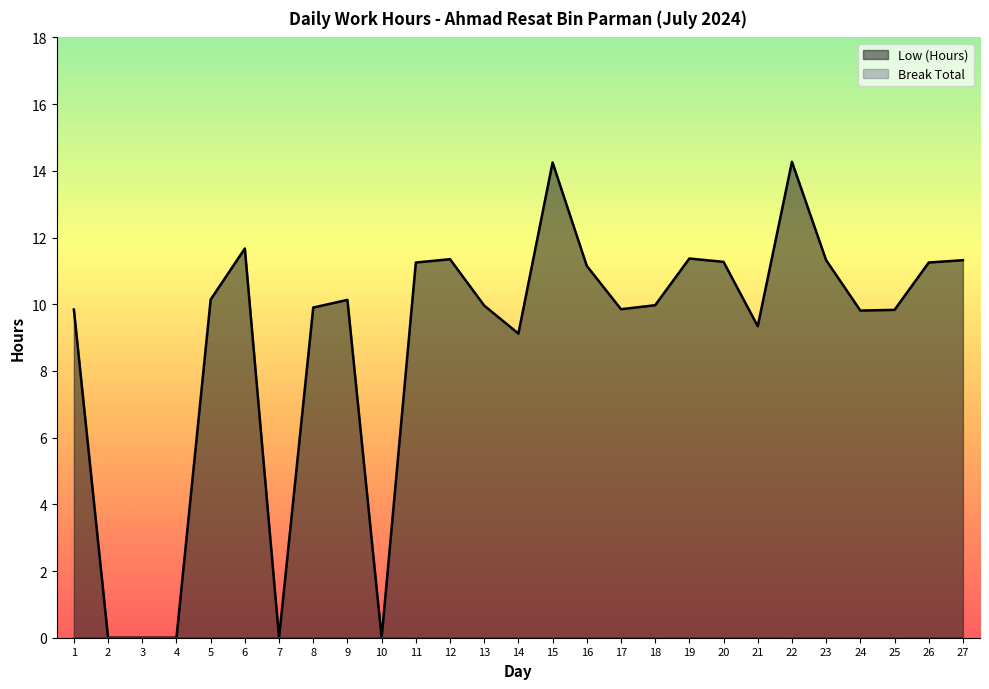

Reading left to right, list all the values displayed in this chart.

9.8	0.0	0.0	0.0	10.1	11.7	0.0	9.9	10.1	0.0	11.2	11.3	10.0	9.1	14.2	11.2	9.8	10.0	11.4	11.3	9.3	14.3	11.3	9.8	9.8	11.2	11.3